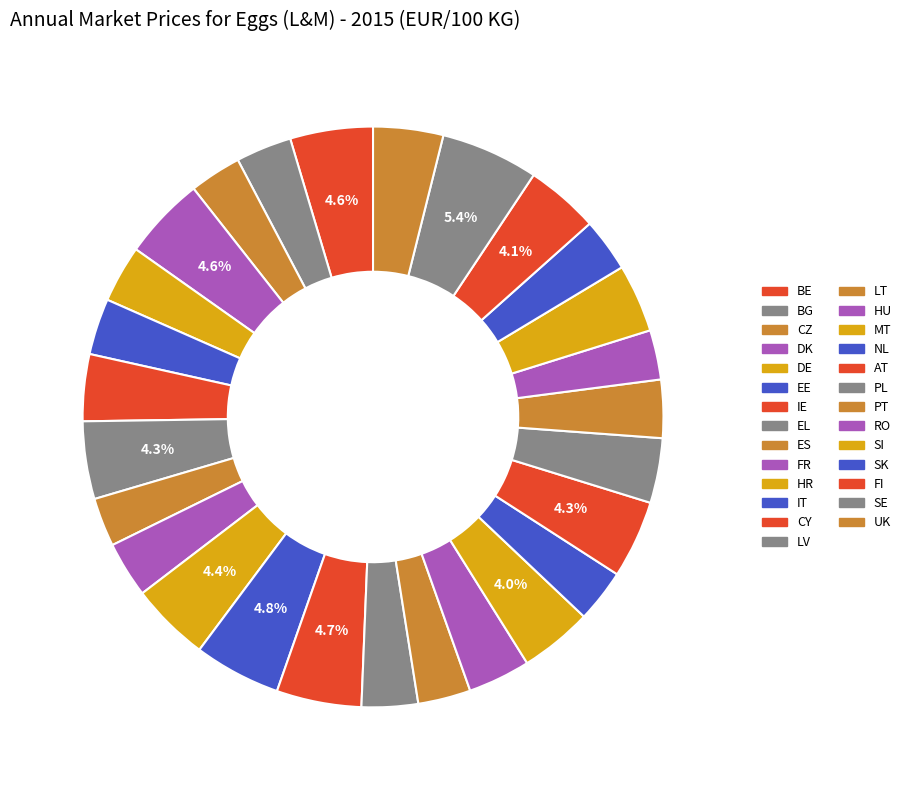

To the nearest percent, what portion does SK represent?

3%